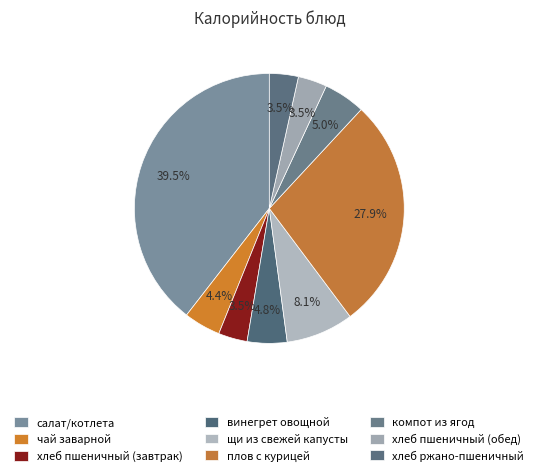

To the nearest percent, what portion does щи из свежей капусты represent?

8%